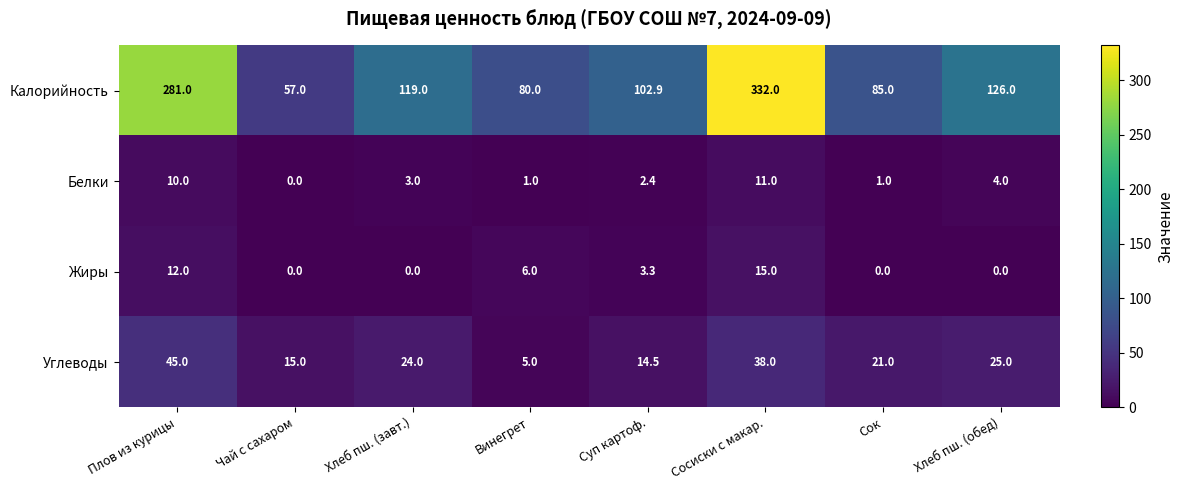

What is the sum of all Жиры values?

36.3